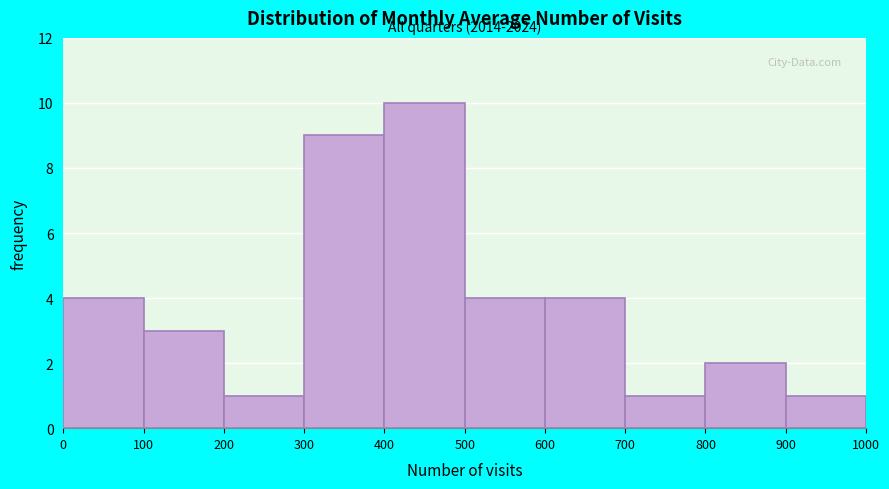

Which range on the x-axis has the tallest bar?

400 to 500